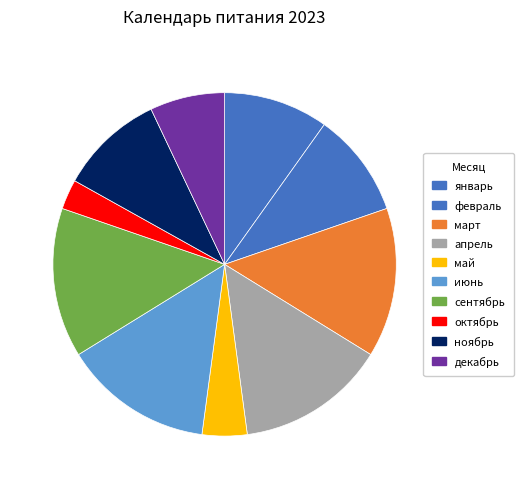

Combined, do май and ноябрь account for over 50%?

No